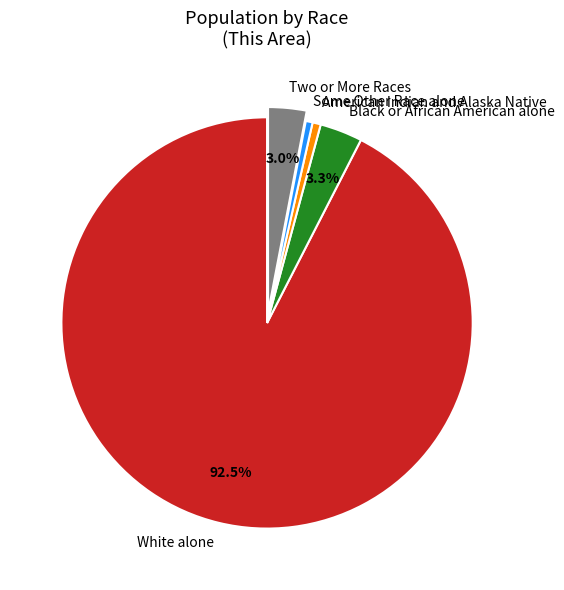

How many segments does this pie chart have?

5